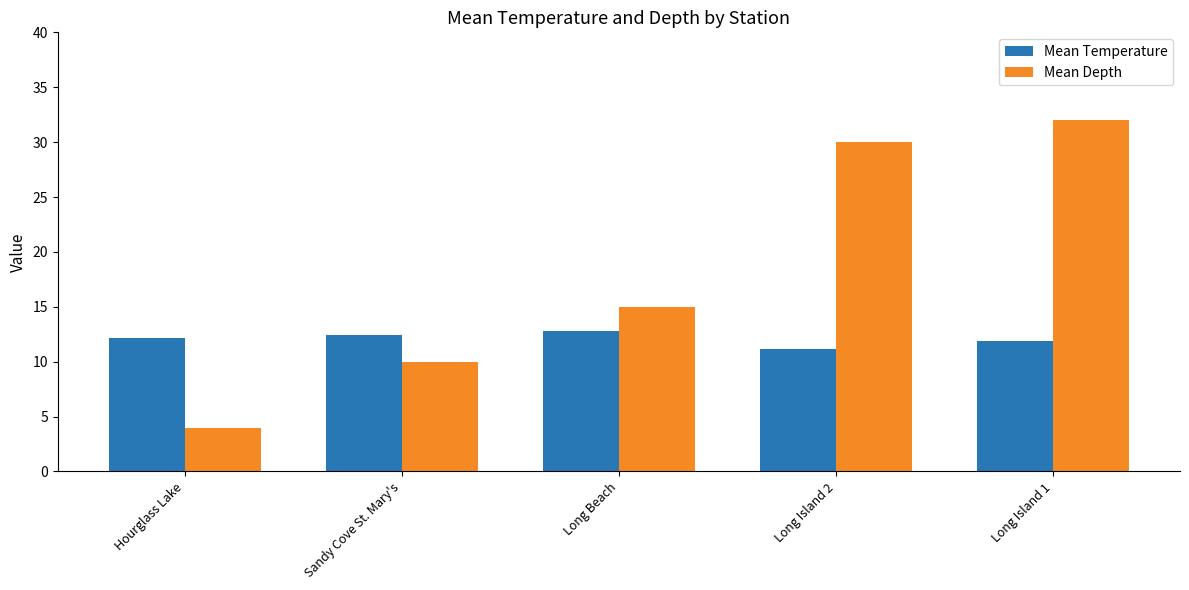

Reading left to right, what are all the values shown in this chart?

Mean Temperature: Hourglass Lake=12.1	Sandy Cove St. Mary's=12.5	Long Beach=12.8	Long Island 2=11.2	Long Island 1=11.9
Mean Depth: Hourglass Lake=4.0	Sandy Cove St. Mary's=10.0	Long Beach=15.0	Long Island 2=30.0	Long Island 1=32.0